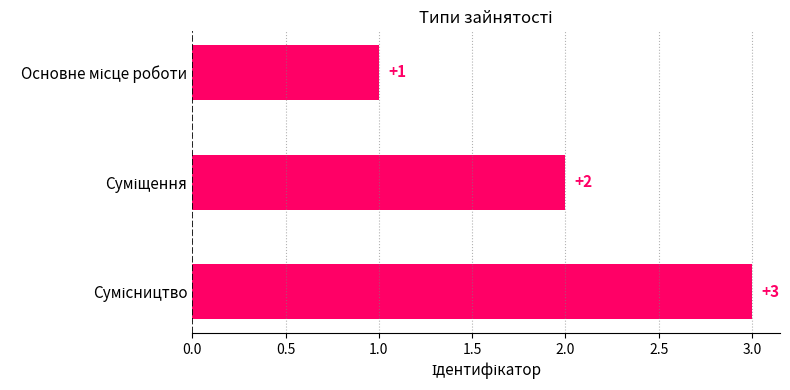

What is the greatest value displayed?

3